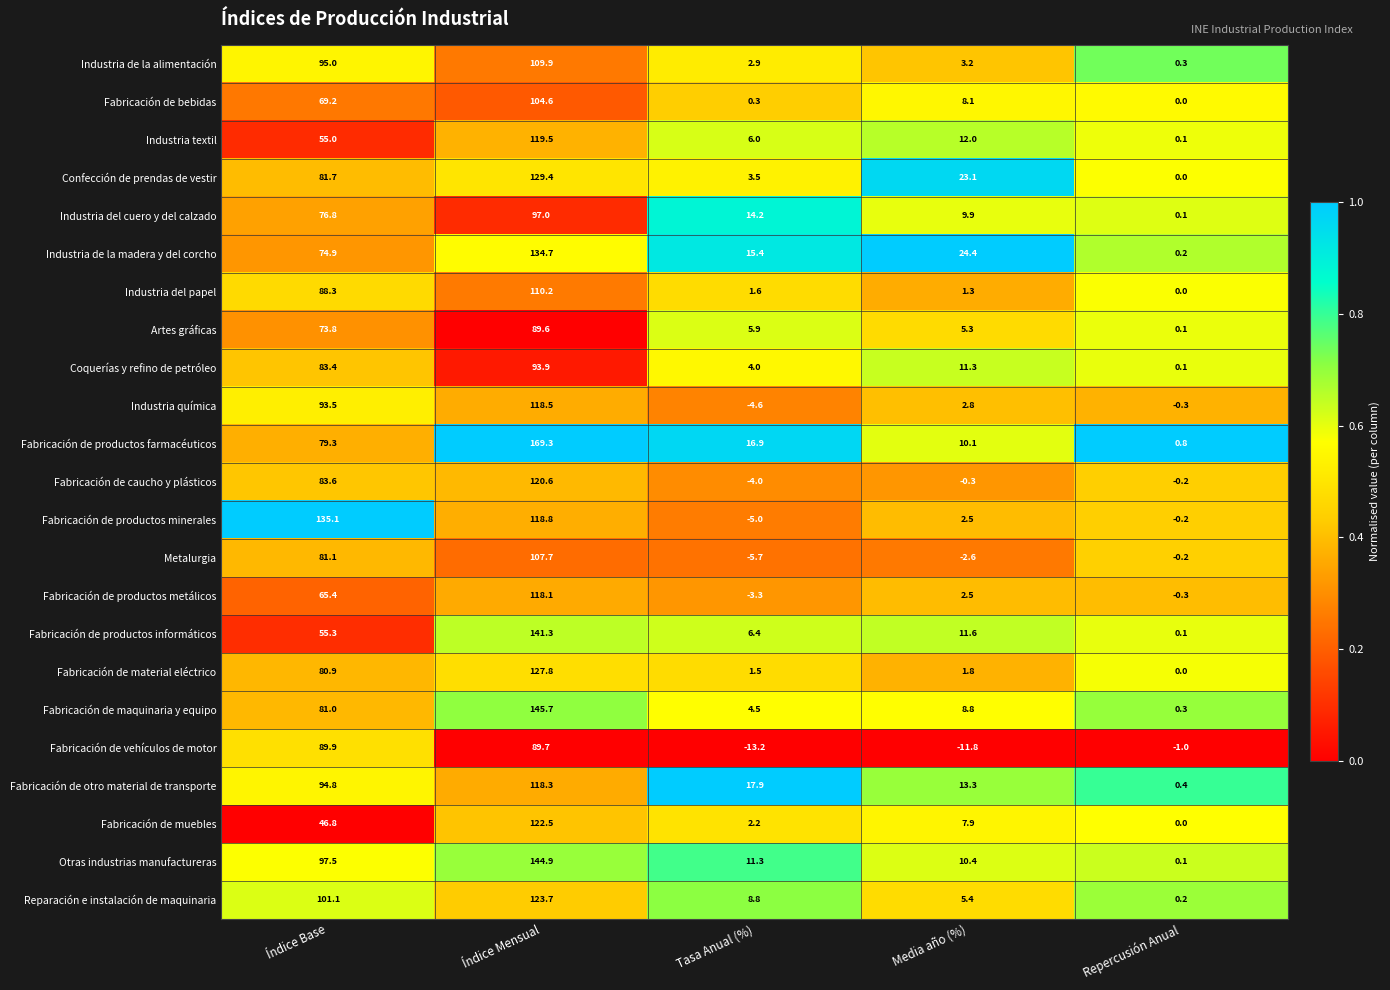

At which category is the sum across all series the highest?

Índice Mensual